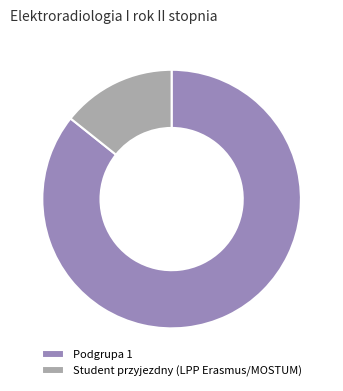

Is the sum of Student przyjezdny (LPP Erasmus/MOSTUM) and Podgrupa 1 greater than half?

Yes